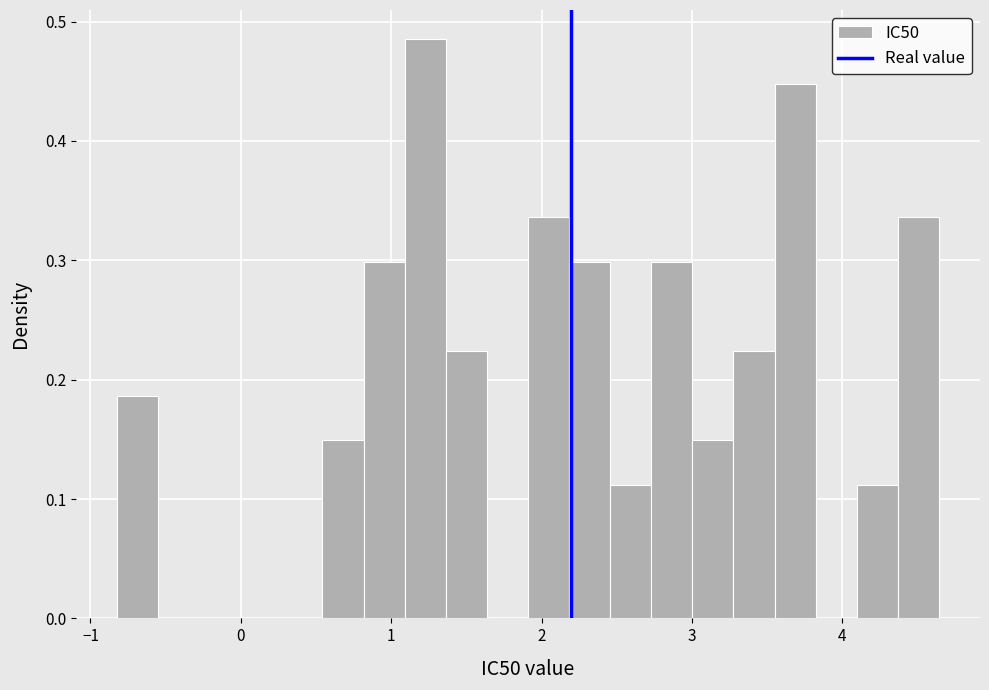

Around what value on the x-axis is the tallest bar? Give the approximate position of its centre, as read against the axis.

1.2